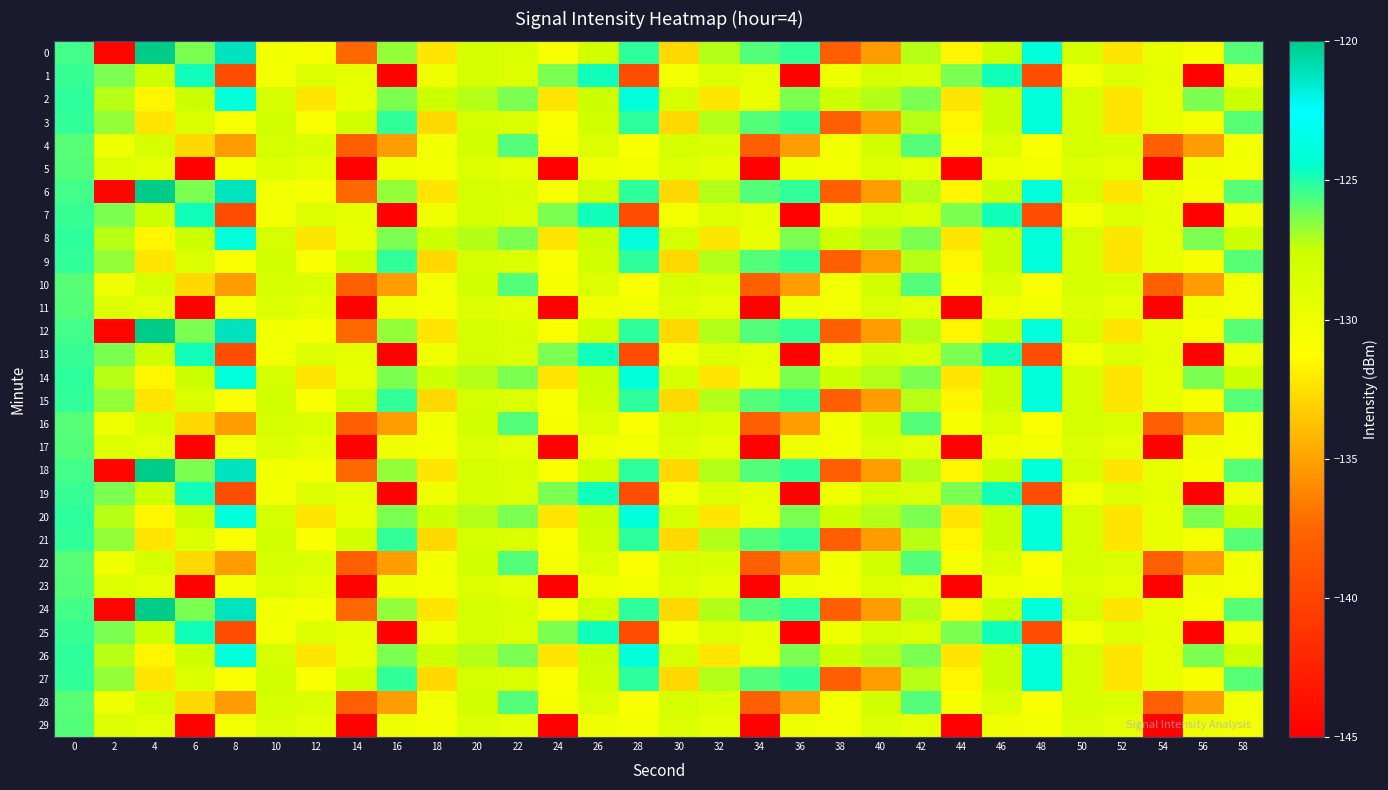

Which has a higher value, 44 or 34?

34